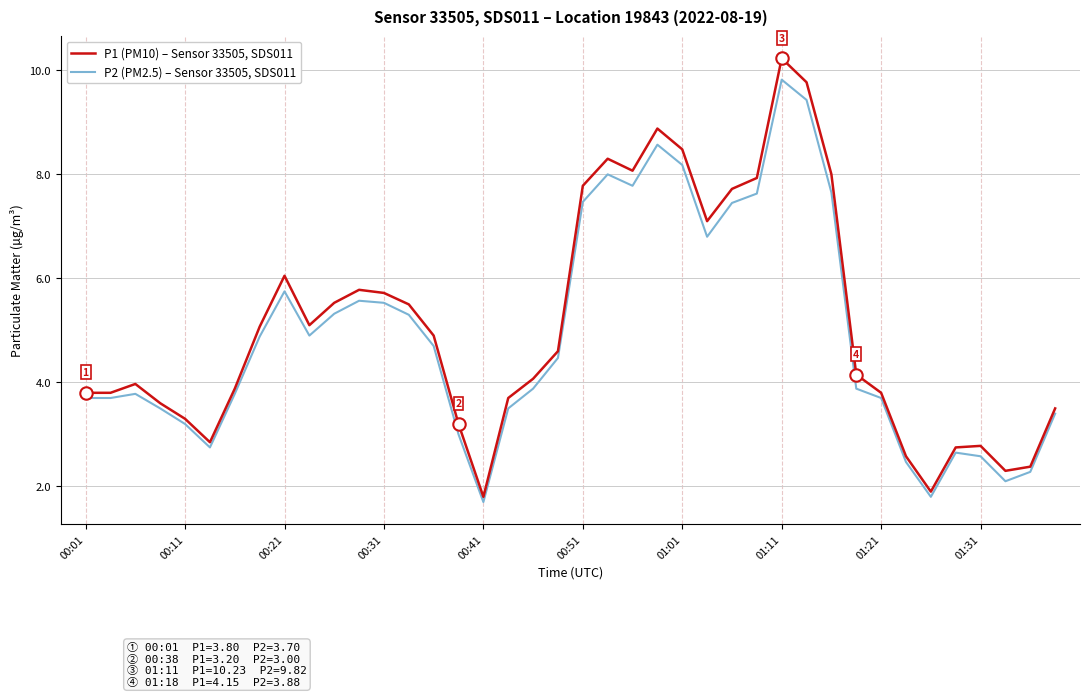

Which series has the largest range (max minus min)?

P1 (PM10) – Sensor 33505, SDS011